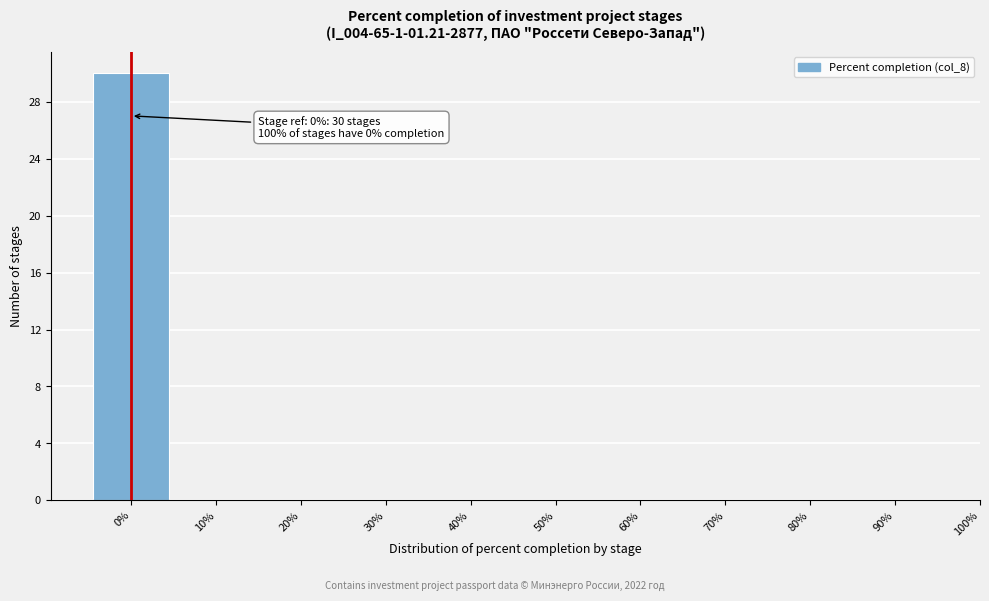

Which range on the x-axis has the tallest bar?

-5 to 5